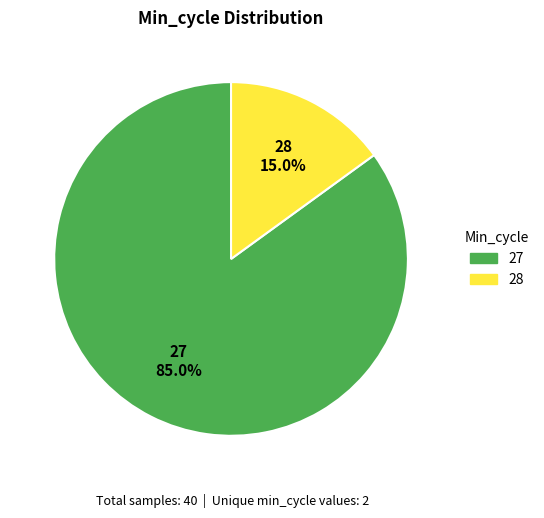

What percentage do 28 and 27 together represent?

100.0%